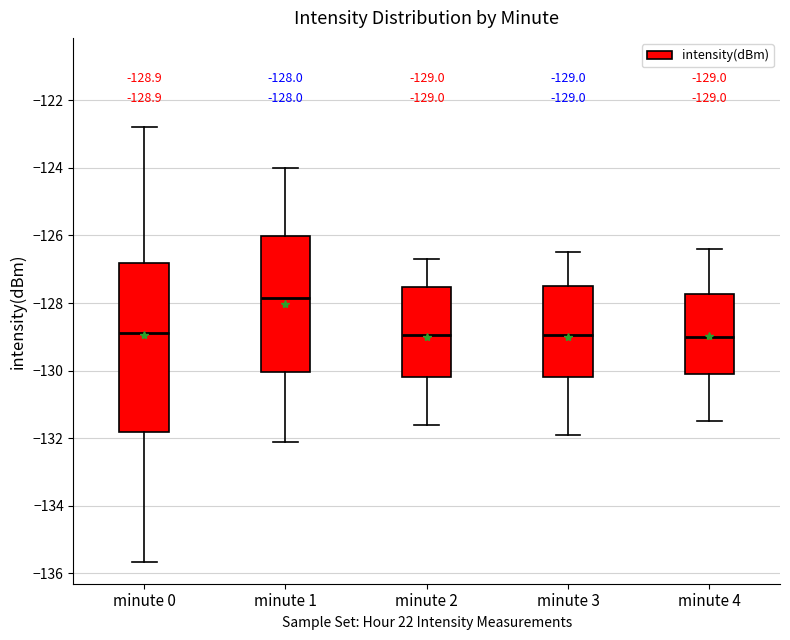

Which box has the highest median line?

minute 1